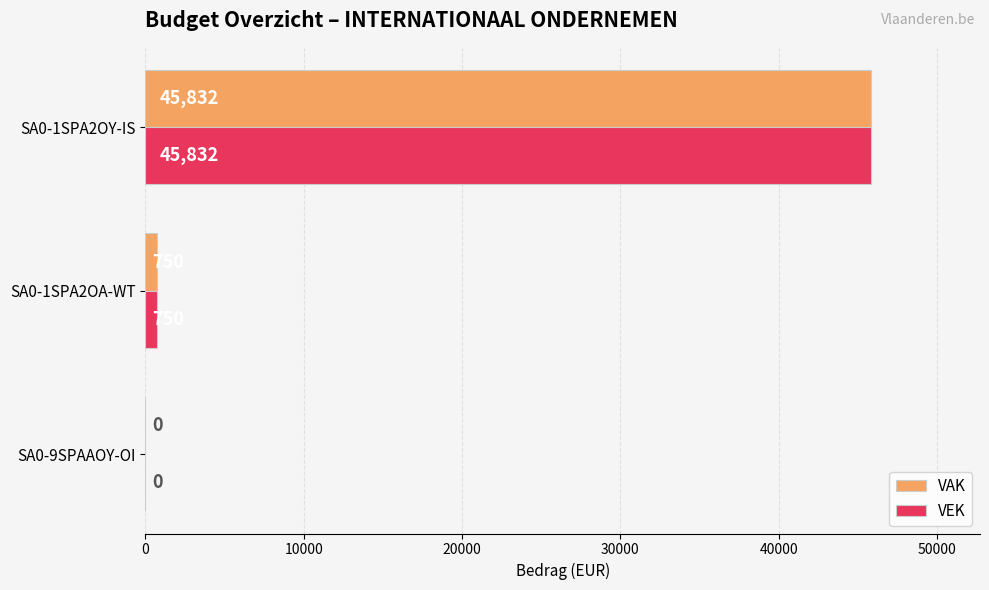

What is the total value across all series at SA0-1SPA2OA-WT?

1500